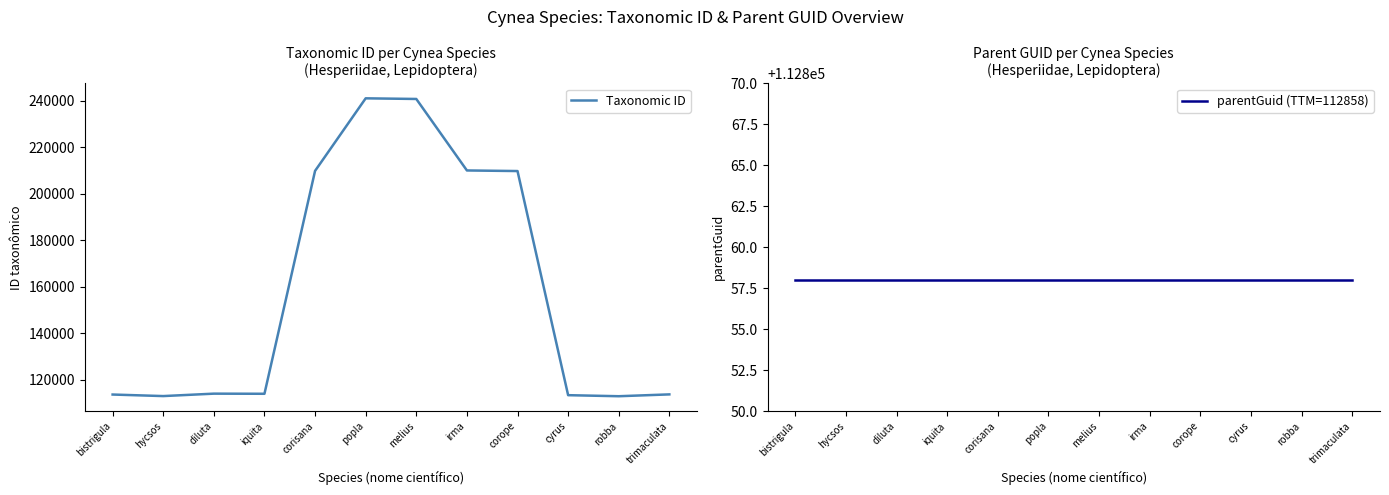

What are all the series names shown in the legend?

Taxonomic ID, parentGuid (TTM=112858)